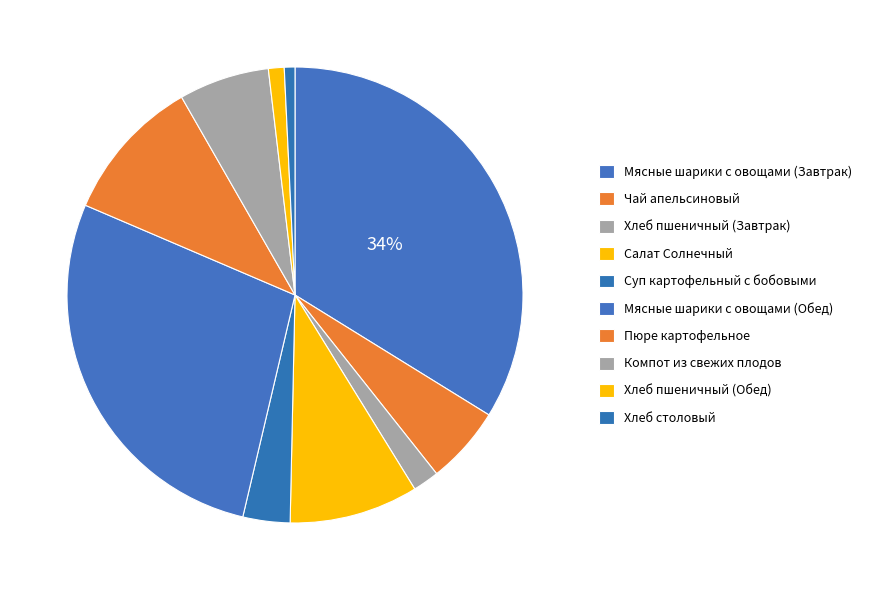

To the nearest percent, what is the difference between the Хлеб пшеничный (Завтрак) and Хлеб пшеничный (Обед) slice percentages?

1%